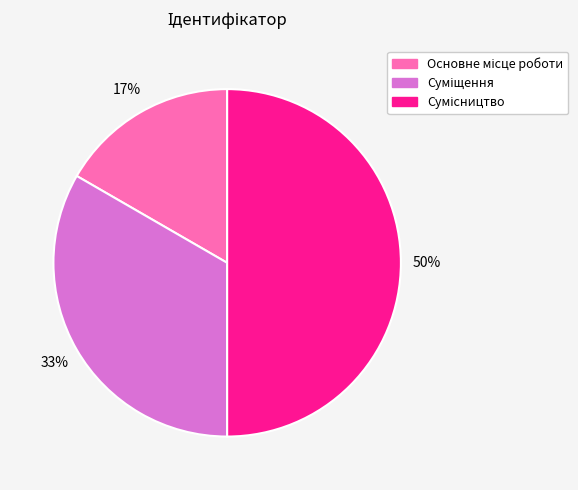

To the nearest percent, what is the average slice percentage?

33%